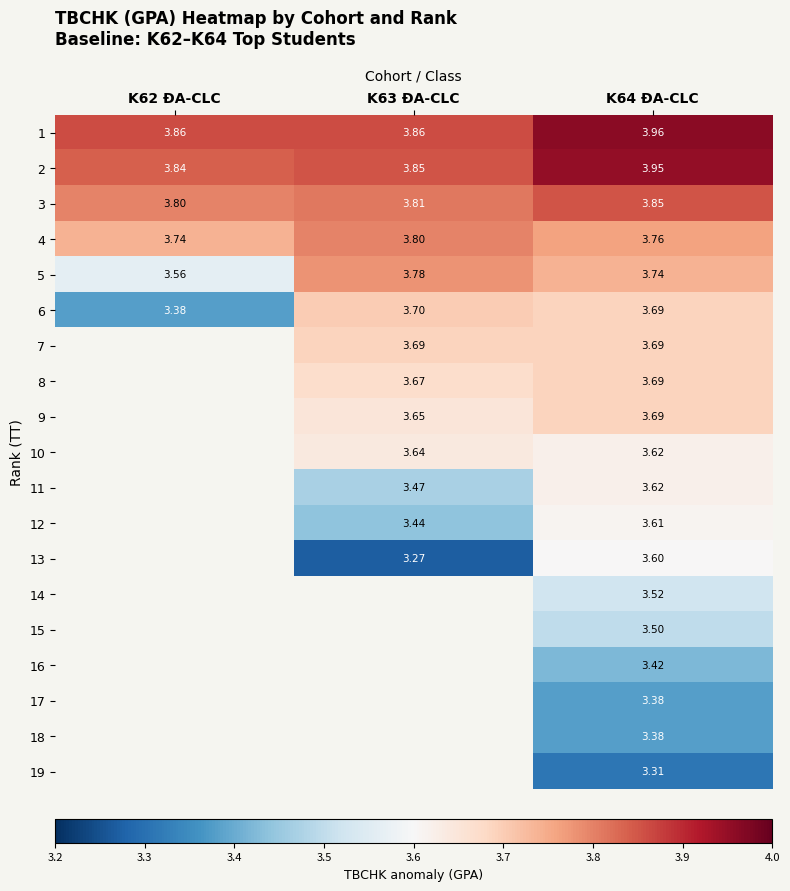

Rank the series by their maximum value, from highest to lowest.

1, 2, 3, 4, 5, 6, 7, 8, 9, 10, 11, 12, 13, 14, 15, 16, 17, 18, 19